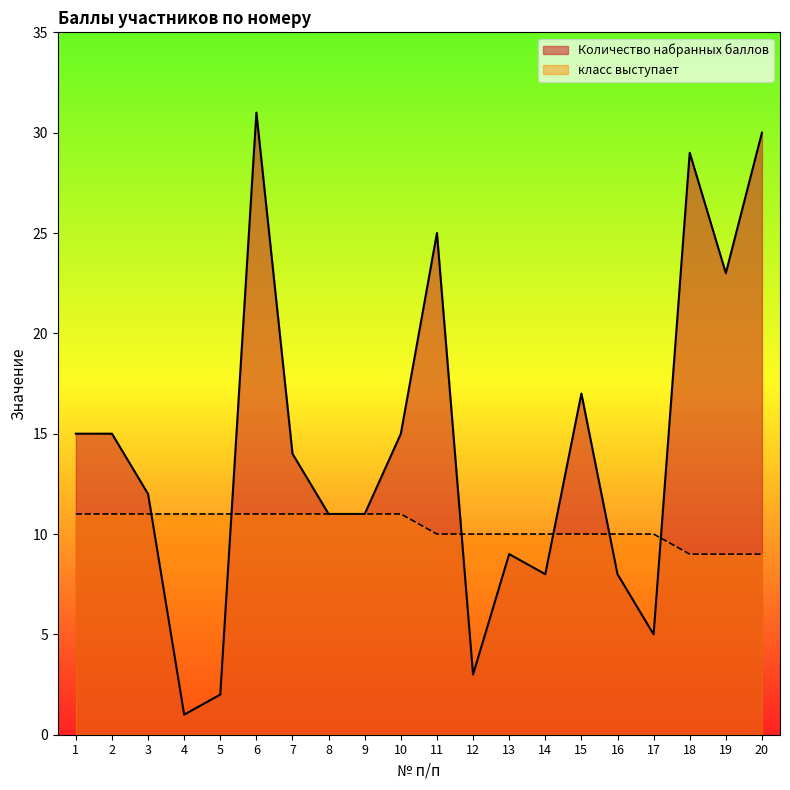

Count the number of categories in the chart.

20